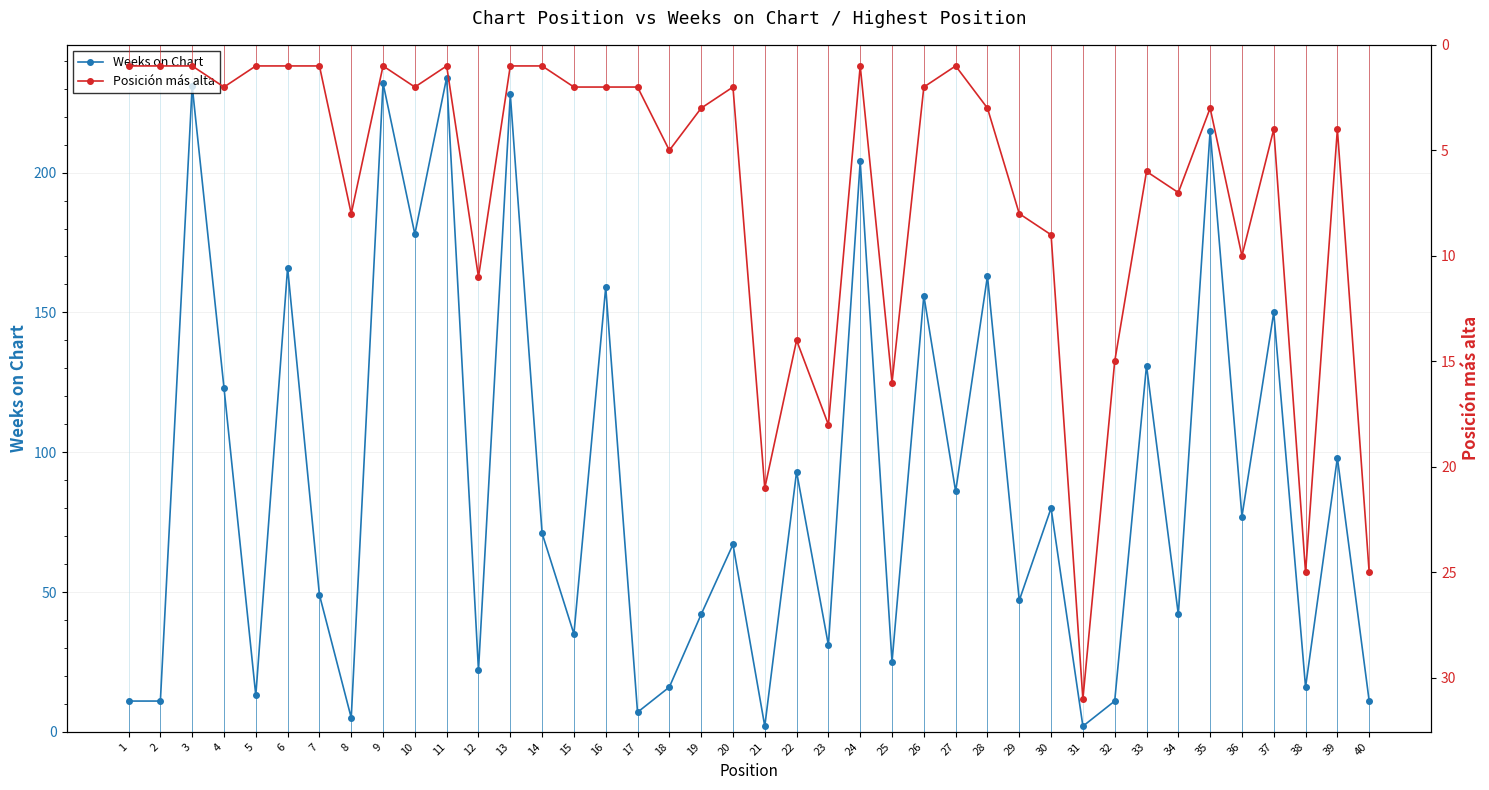

Where is the first local minimum for Posición más alta?

9